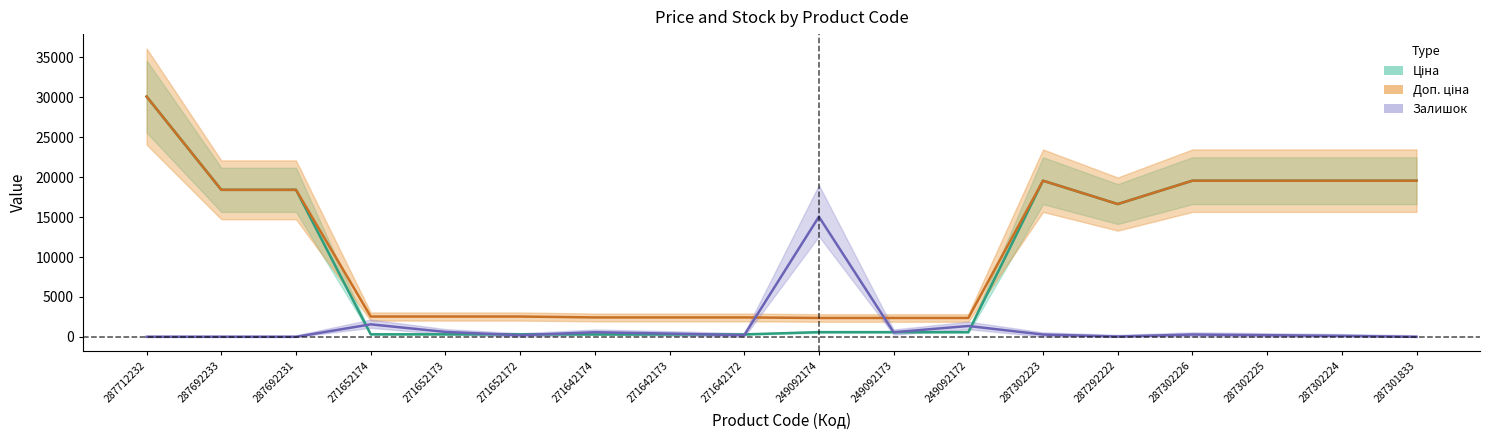

Which label corresponds to the largest value in the chart?

287712232